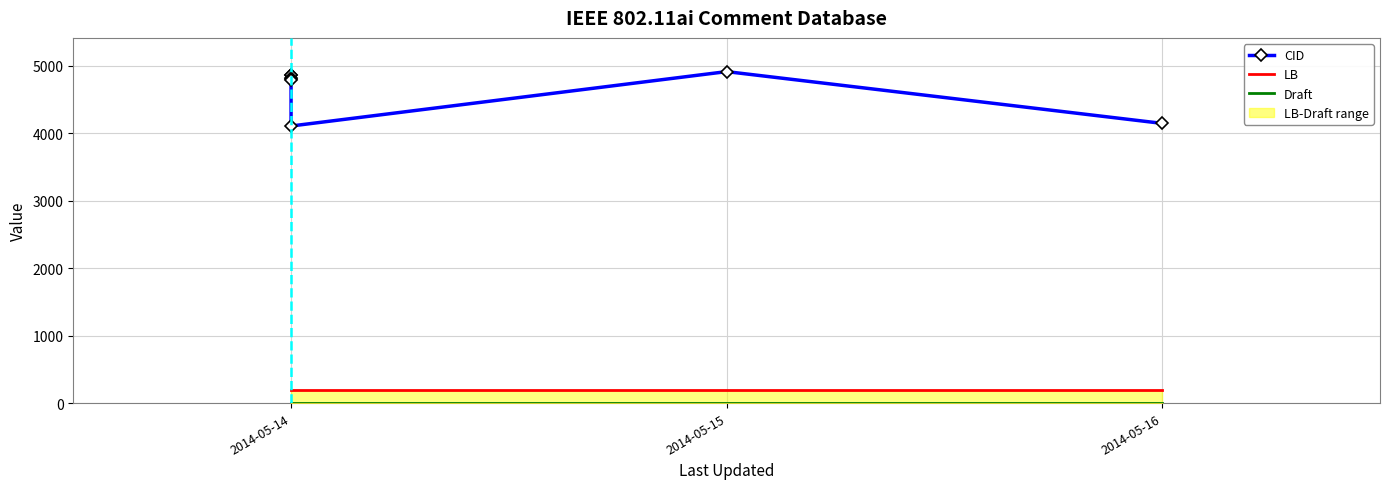

Which series has the widest spread of values?

CID